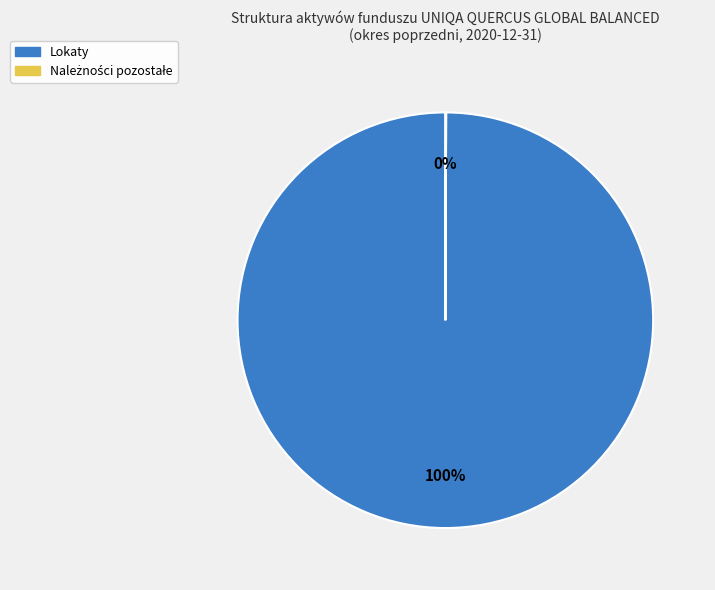

Is it true that Lokaty is 92% of the pie?

False